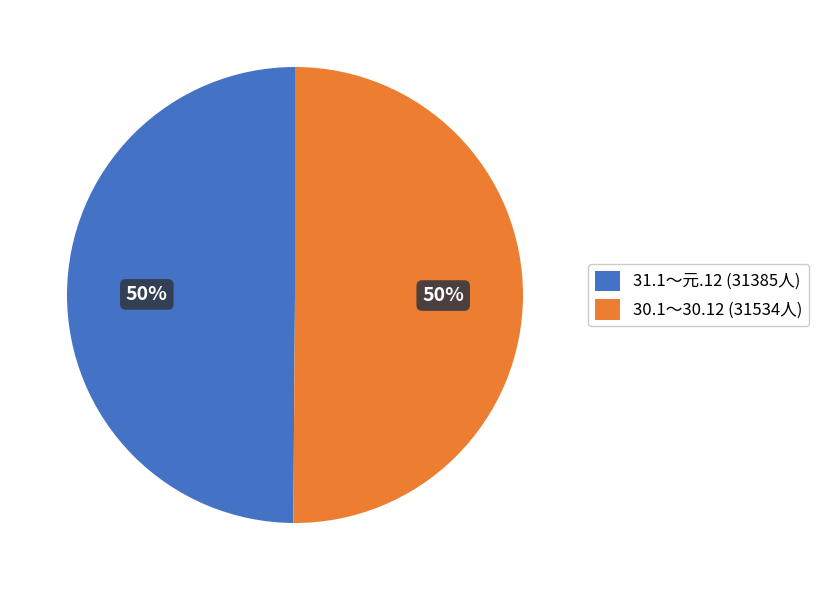

To the nearest percent, what is the combined percentage of 30.1～30.12 (31534人) and 31.1～元.12 (31385人)?

100%